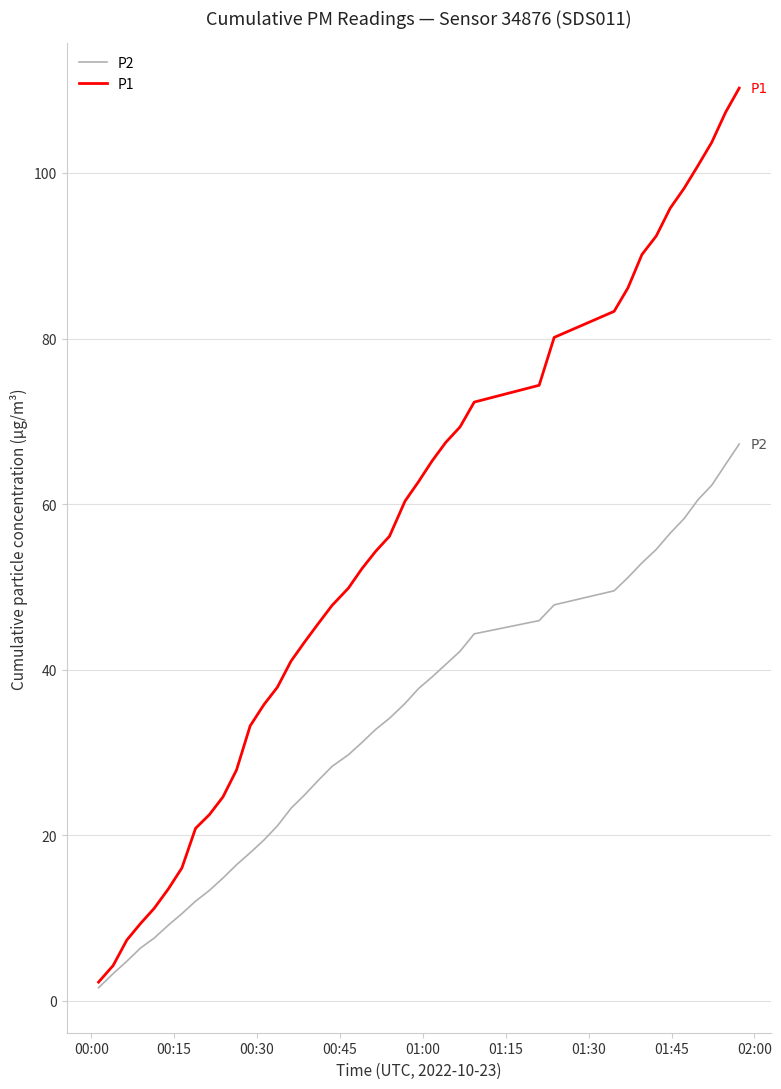

Rank the series by their maximum value, from lowest to highest.

P2, P1